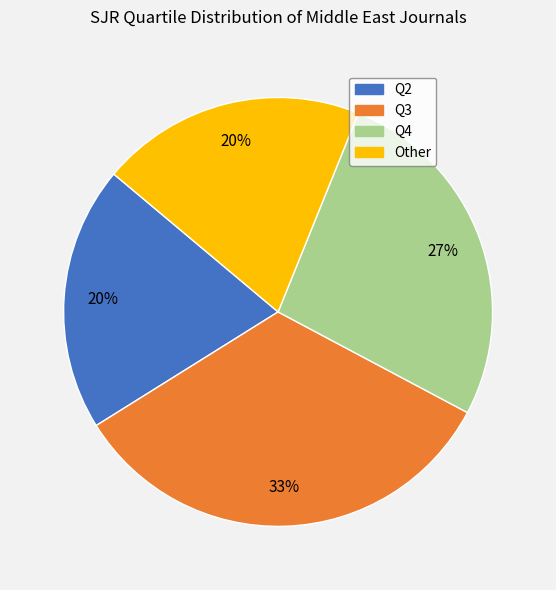

Combined, do Other and Q4 account for over 50%?

No